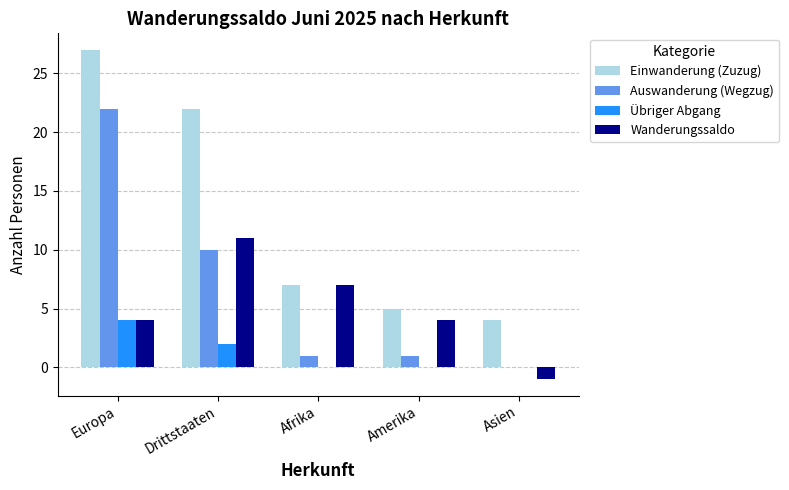

Reading left to right, transcribe all the data shown in this chart.

Einwanderung (Zuzug): Europa=27	Drittstaaten=22	Afrika=7	Amerika=5	Asien=4
Auswanderung (Wegzug): Europa=22	Drittstaaten=10	Afrika=1	Amerika=1	Asien=0
Übriger Abgang: Europa=4	Drittstaaten=2	Afrika=0	Amerika=0	Asien=0
Wanderungssaldo: Europa=4	Drittstaaten=11	Afrika=7	Amerika=4	Asien=-1